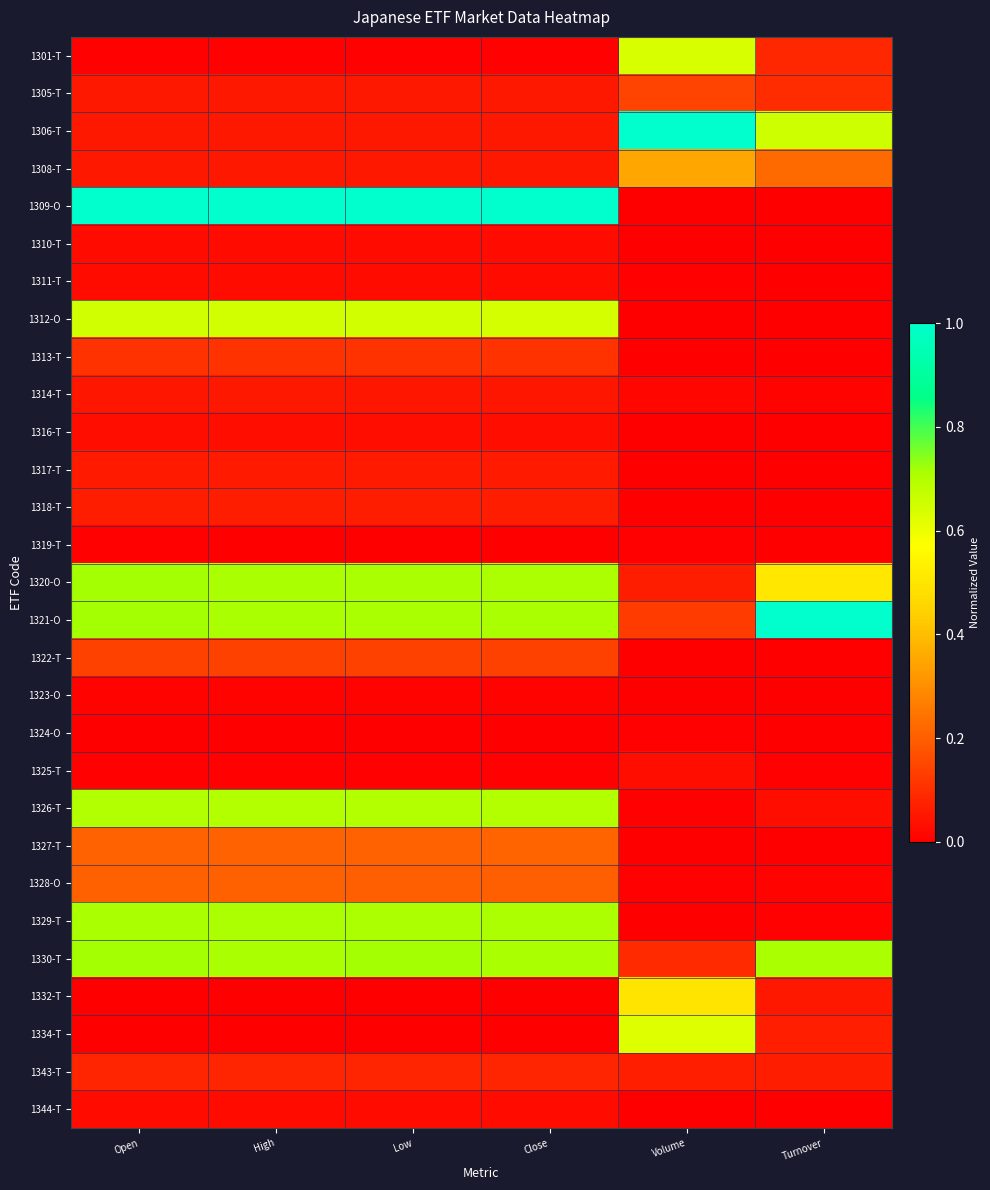

Which series has the largest total across all categories?

1309-O